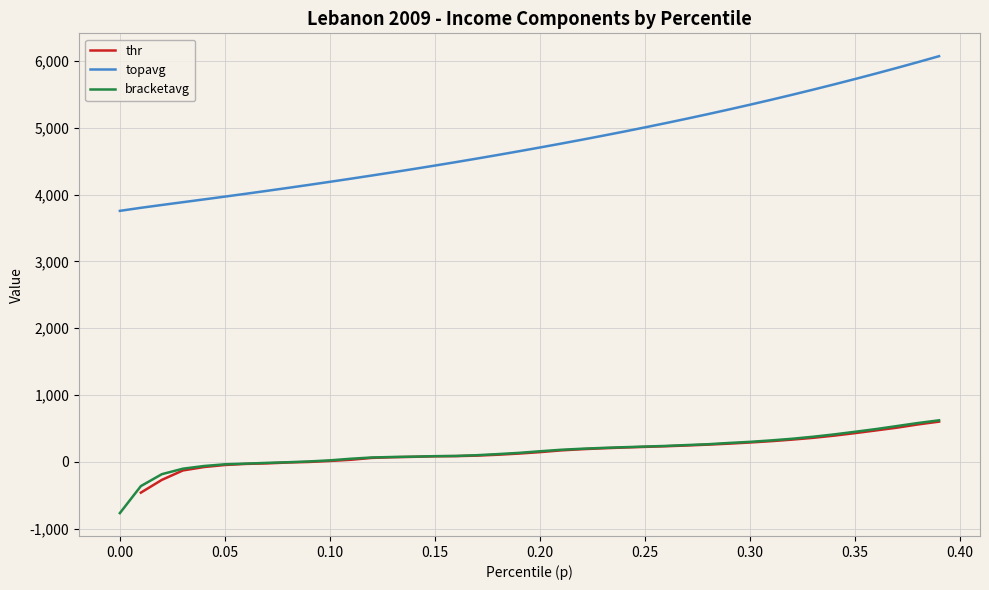

How many data points does each series have?

40